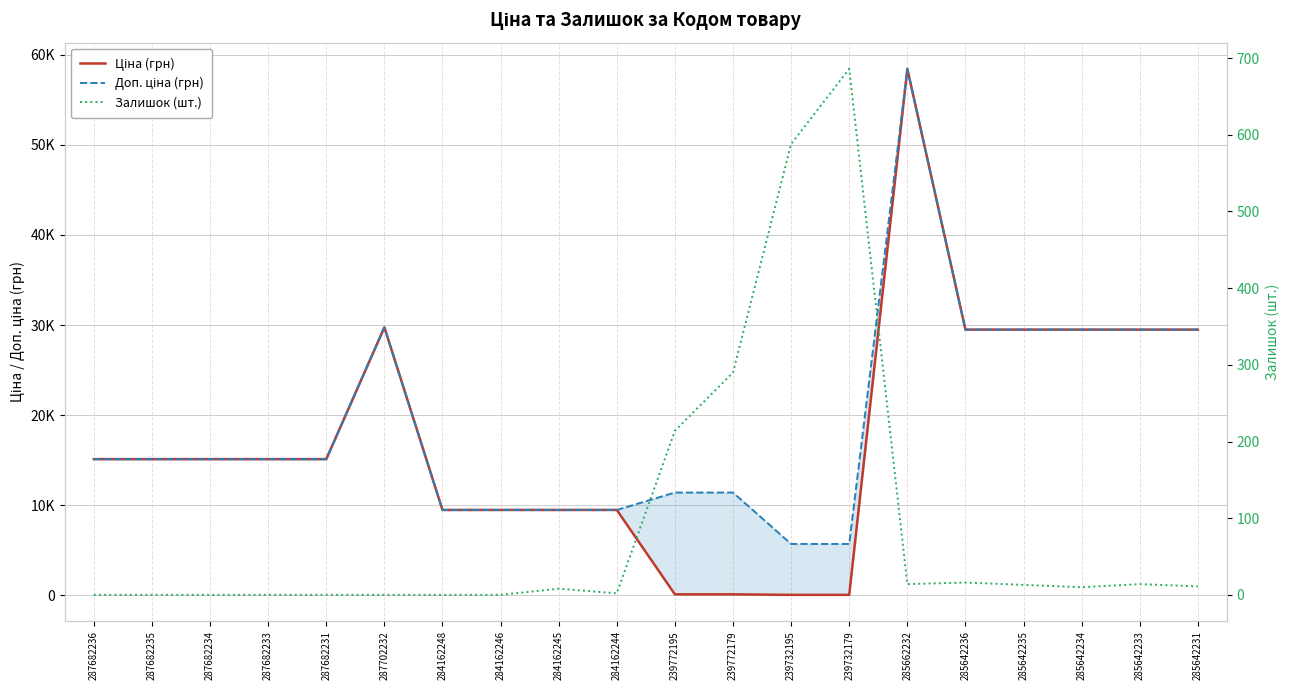

Which series has the largest range (max minus min)?

Ціна (грн)